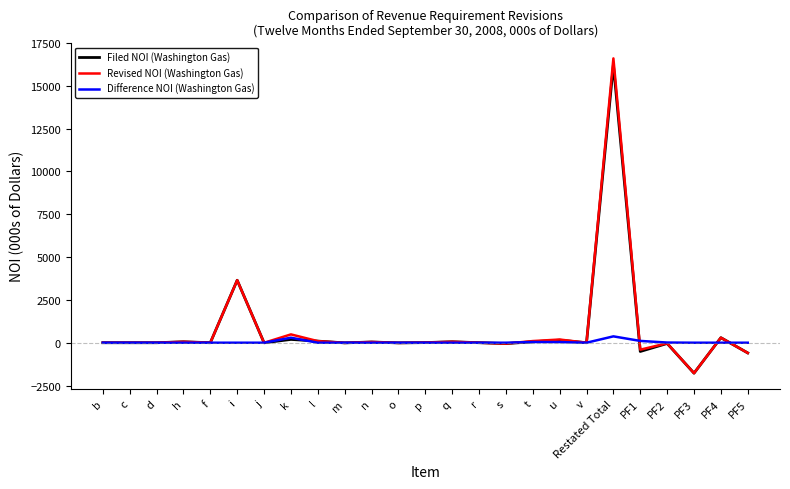

The value of Difference NOI (Washington Gas) at m is 0.0. True or false?

True